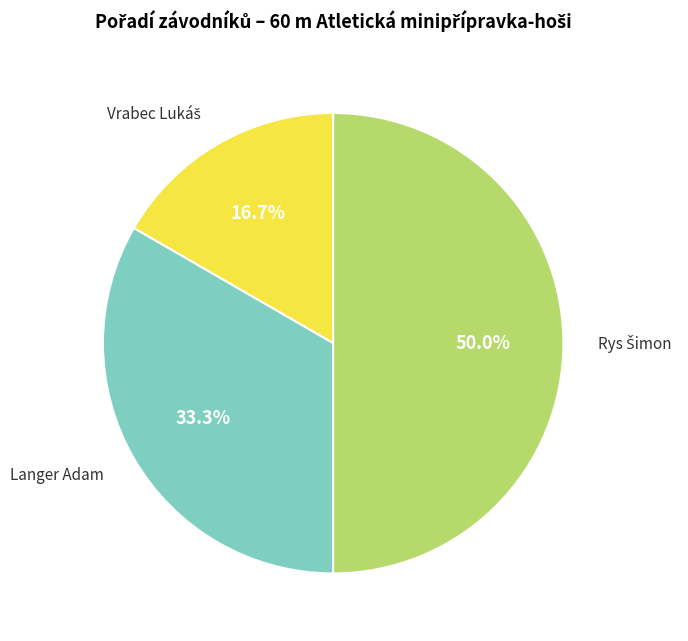

How many slices are in this pie chart?

3